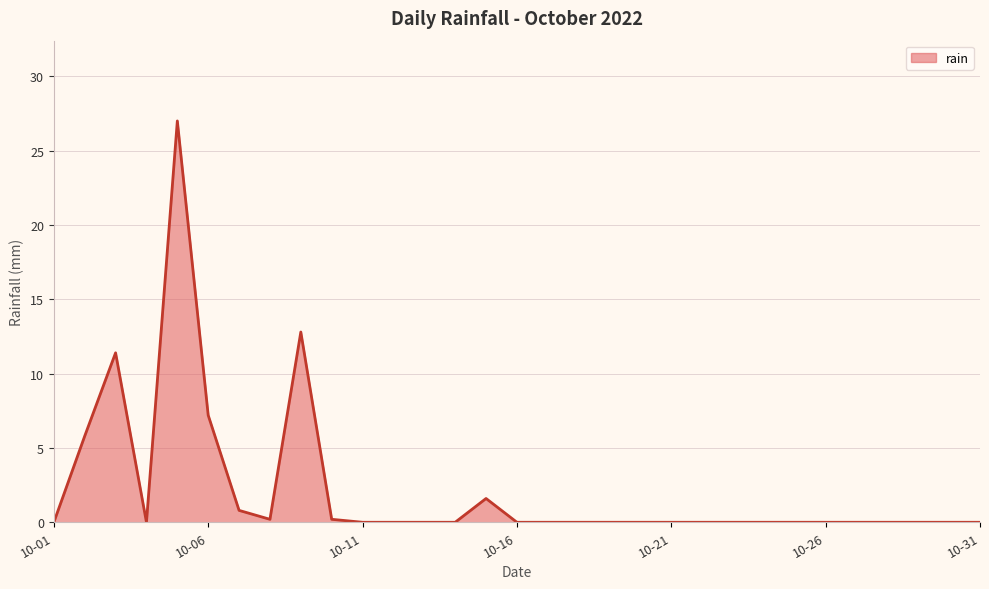

What is the difference between the maximum and minimum values?

27.0